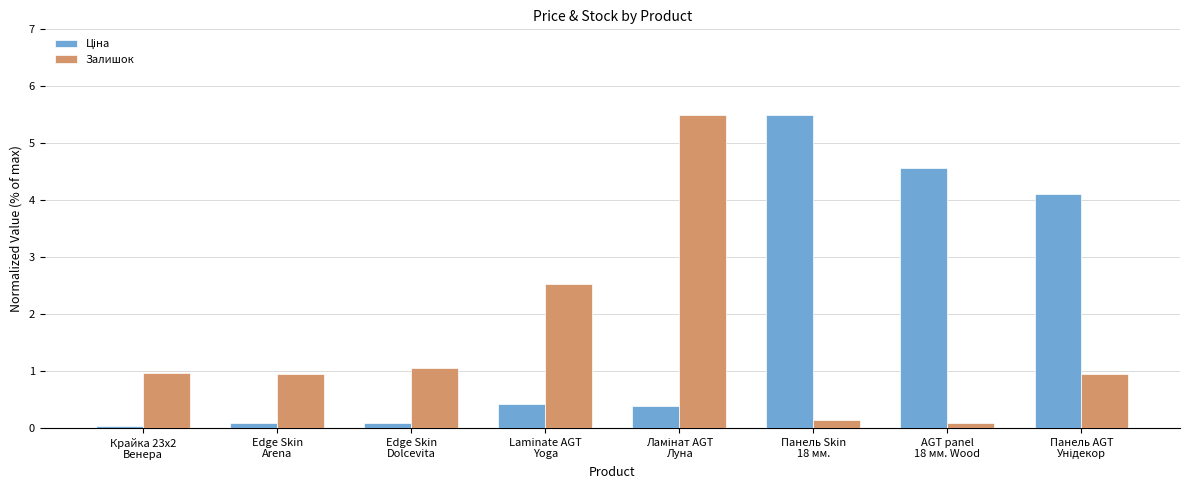

What is the difference between the maximum and second lowest values in the Залишок series?

5.4